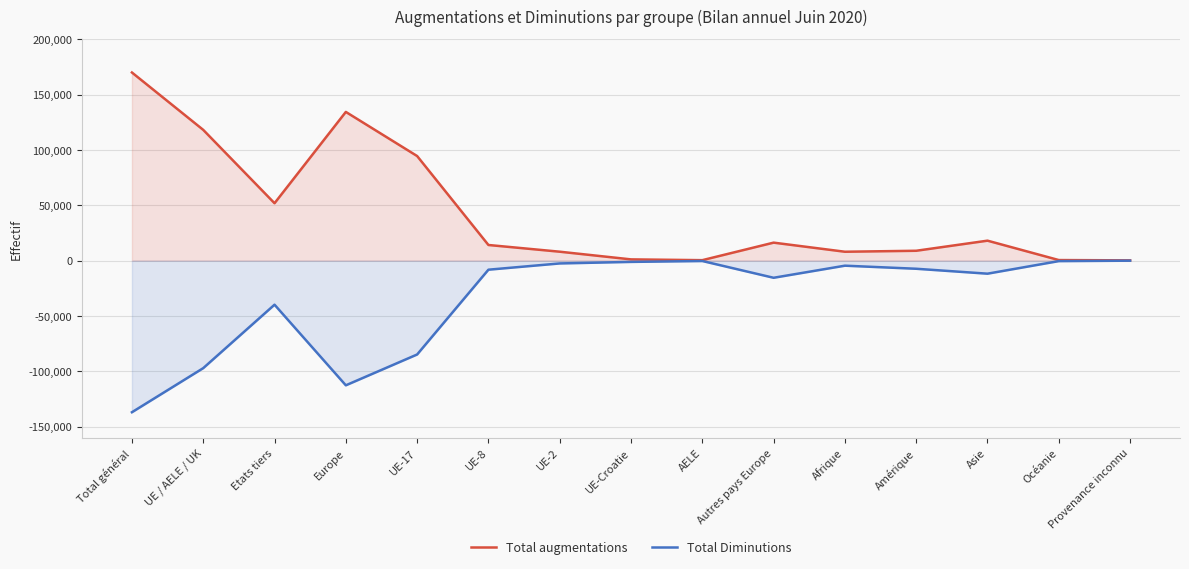

Which series has the largest range (max minus min)?

Total augmentations